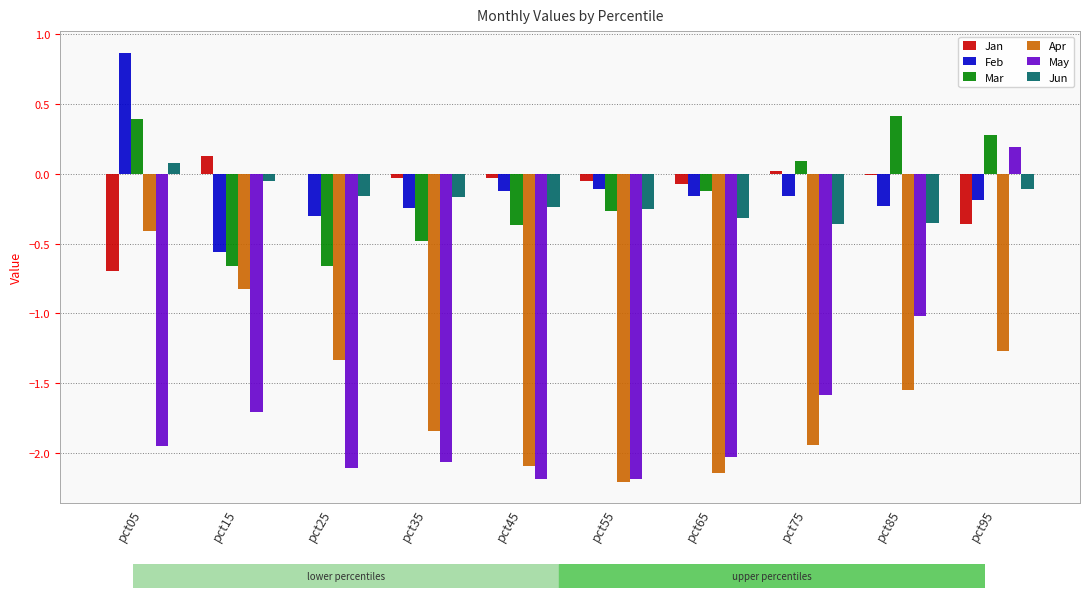

How many data points in Feb are above 0?

1